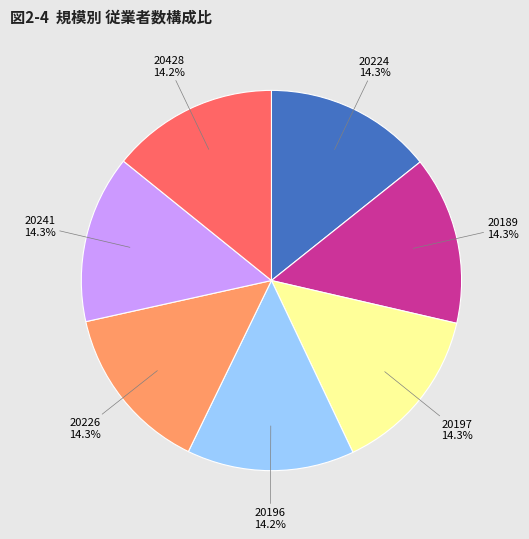

Does any single category account for the majority?

No